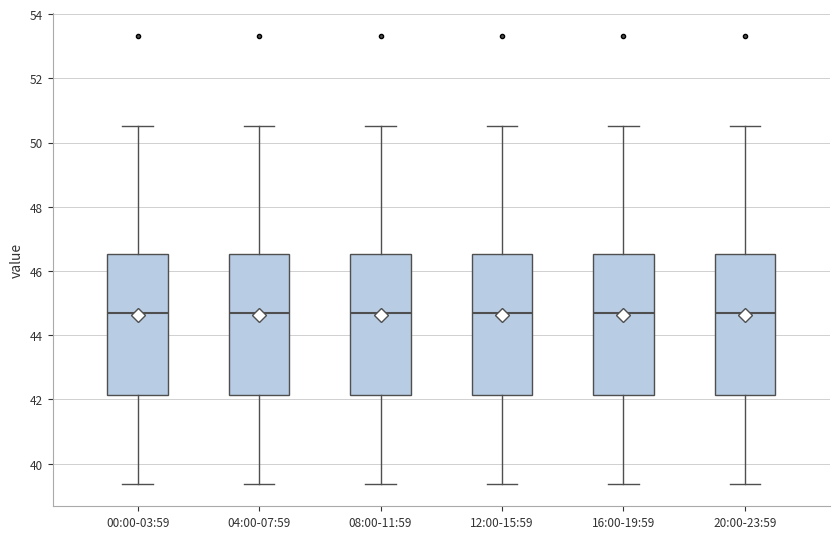

Reading left to right, read every box against the y-axis: the position of its median line, the range the box covers, and the ends of its whiskers. The values are not printed on the chart, so give them approximately, as read against the axis.

00:00-03:59: median 44.6, box 42.2 to 46.6, whiskers 39.4 to 50.6
04:00-07:59: median 44.6, box 42.2 to 46.6, whiskers 39.4 to 50.6
08:00-11:59: median 44.6, box 42.2 to 46.6, whiskers 39.4 to 50.6
12:00-15:59: median 44.6, box 42.2 to 46.6, whiskers 39.4 to 50.6
16:00-19:59: median 44.6, box 42.2 to 46.6, whiskers 39.4 to 50.6
20:00-23:59: median 44.6, box 42.2 to 46.6, whiskers 39.4 to 50.6